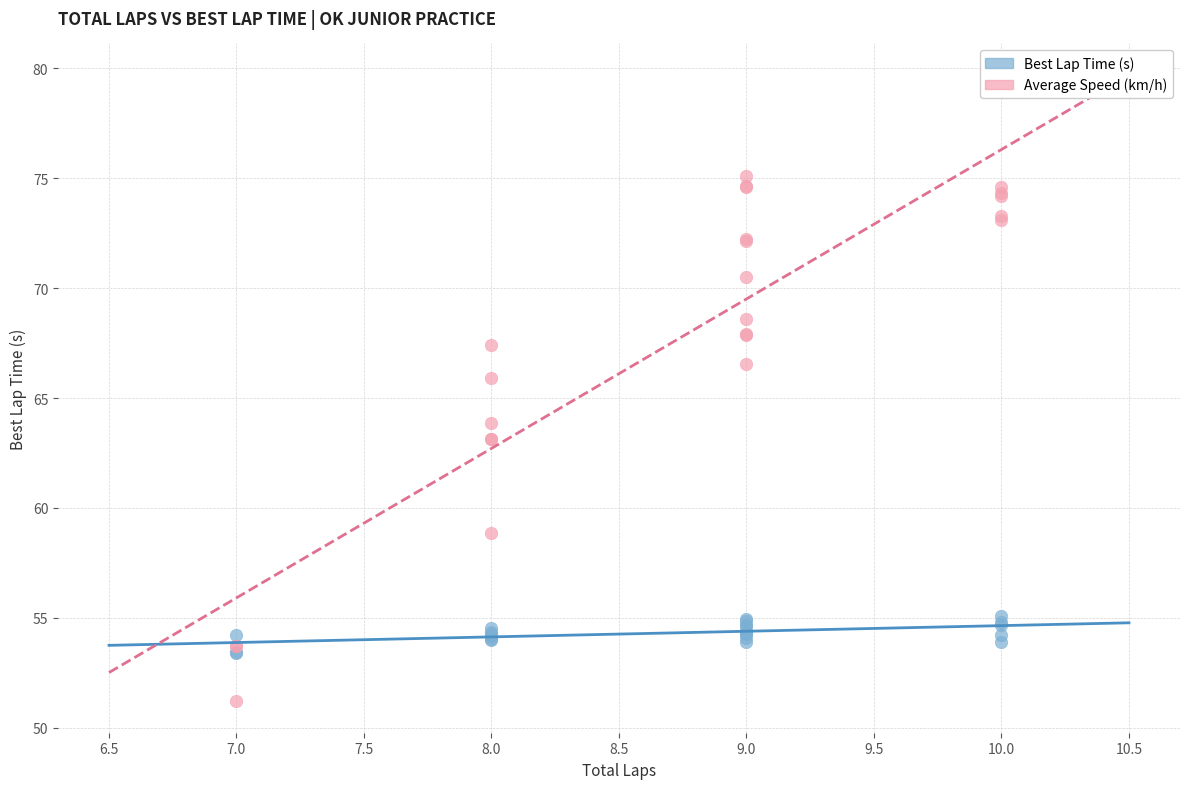

What is the X range (max minus min) for the scatter plot?

3.0